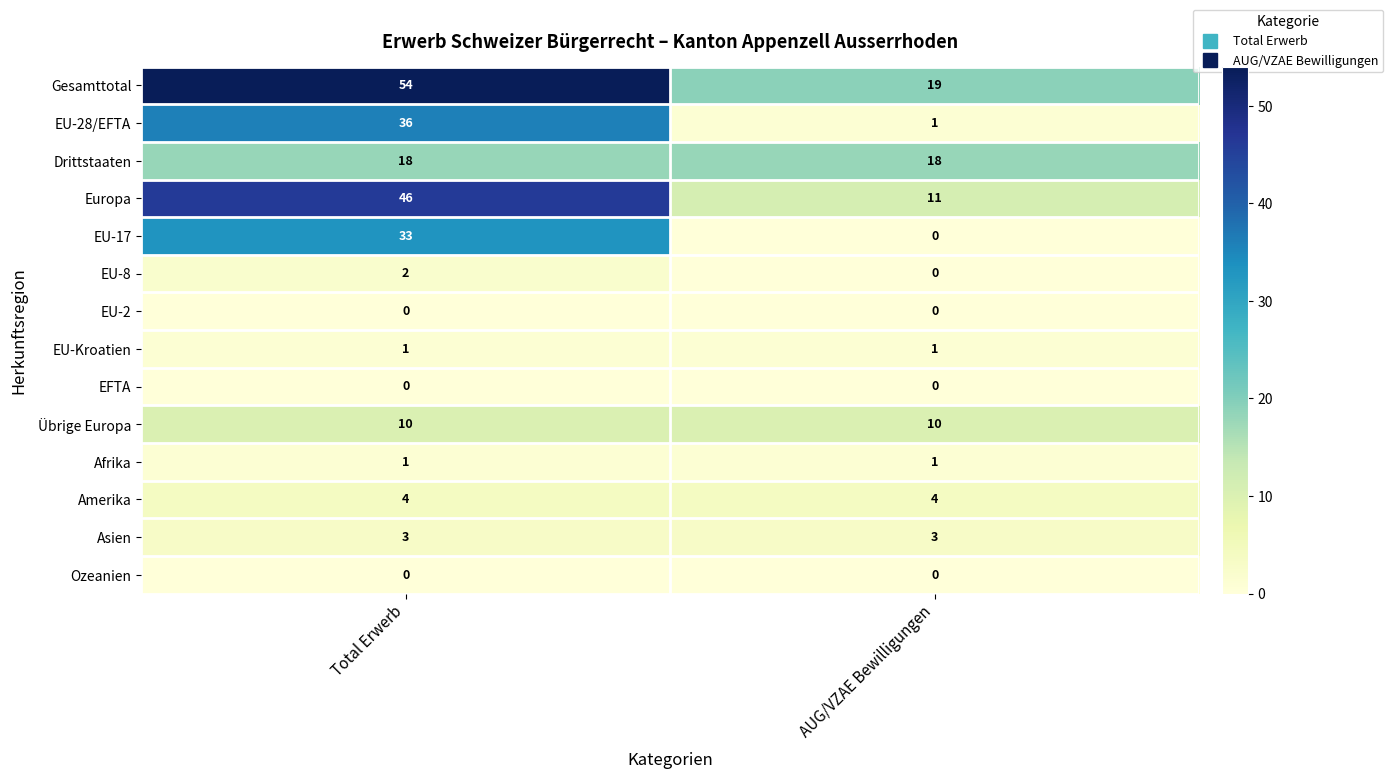

What value does the Übrige Europa series have at AUG/VZAE Bewilligungen?

10